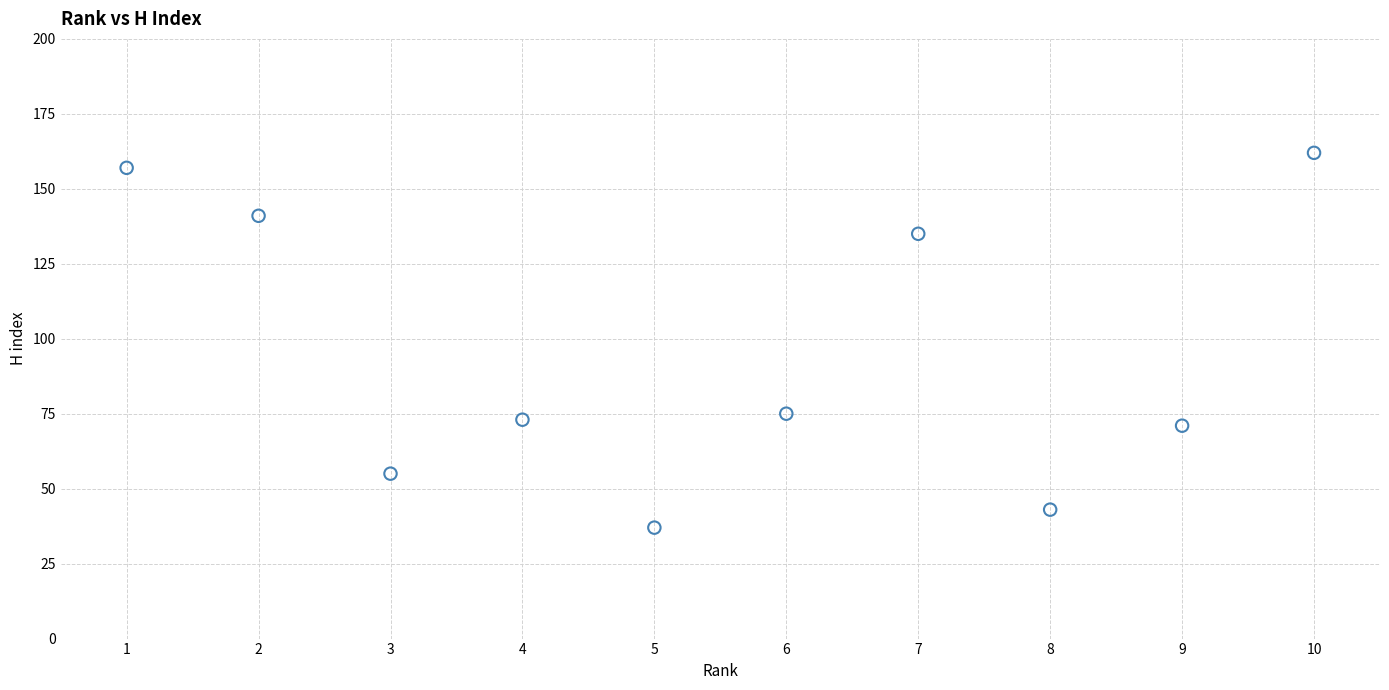

What is the range of Y values (max minus min)?

125